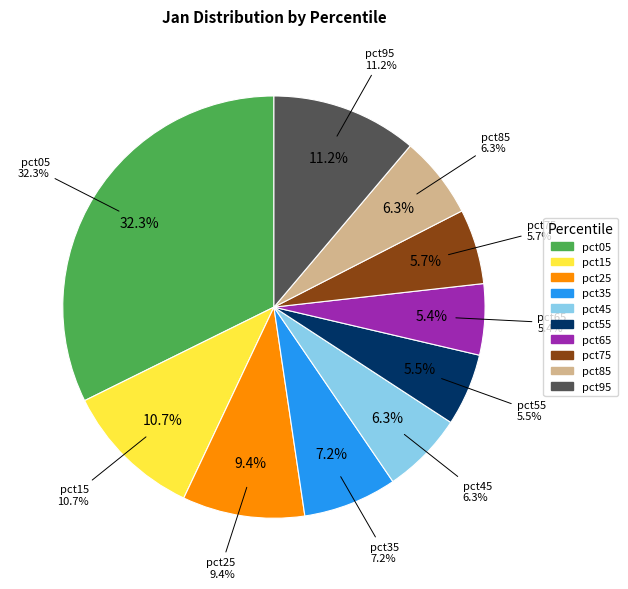

Is it true that pct95 is 11% of the pie?

True